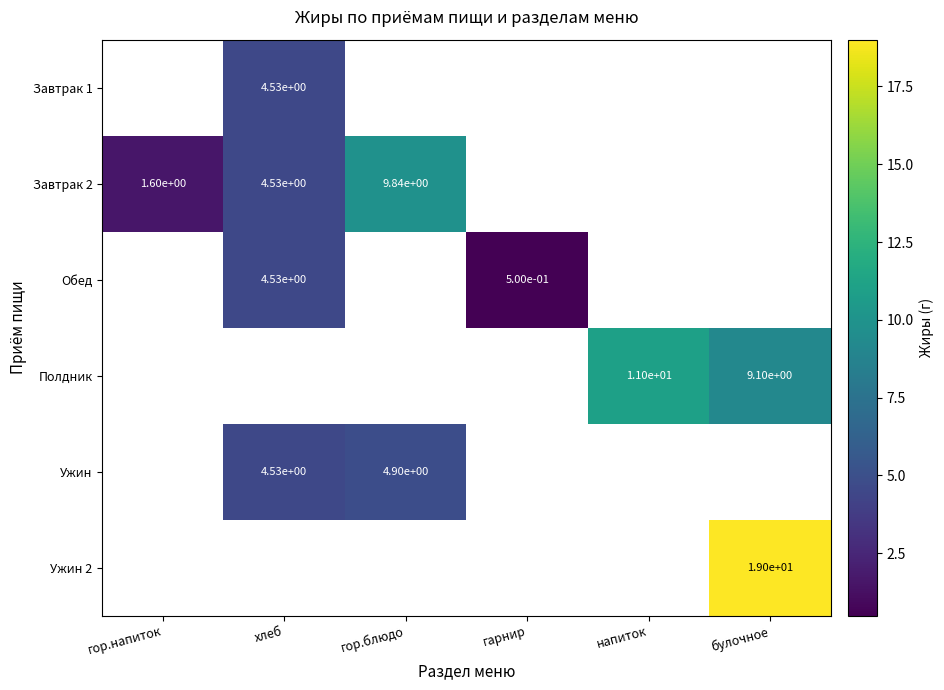

Which series changed the most between хлеб and гарнир?

Обед